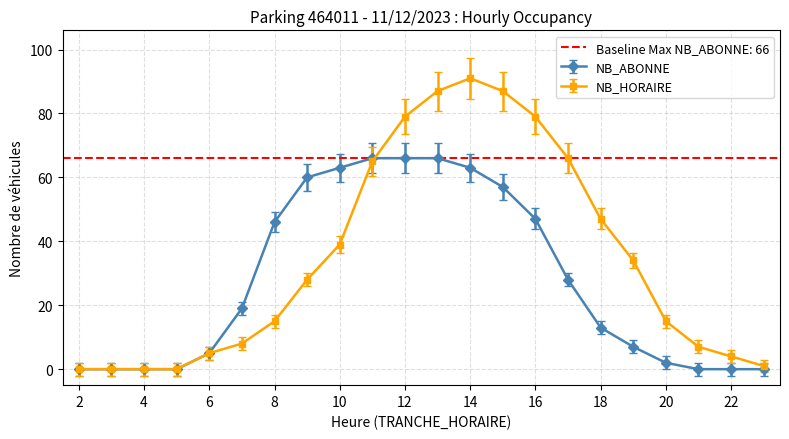

Which category has the highest value across all series?

14